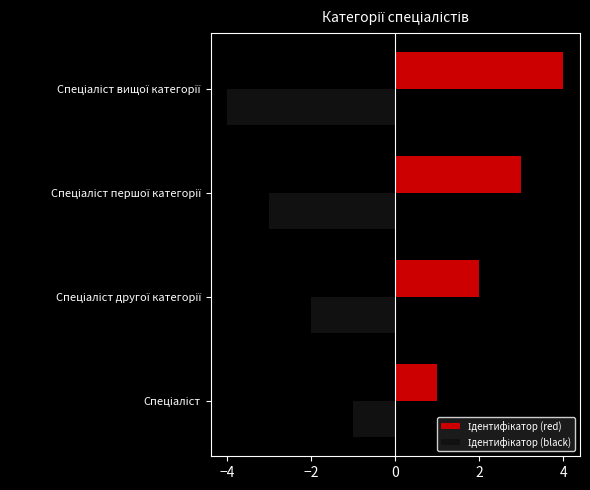

What is the greatest value displayed?

4